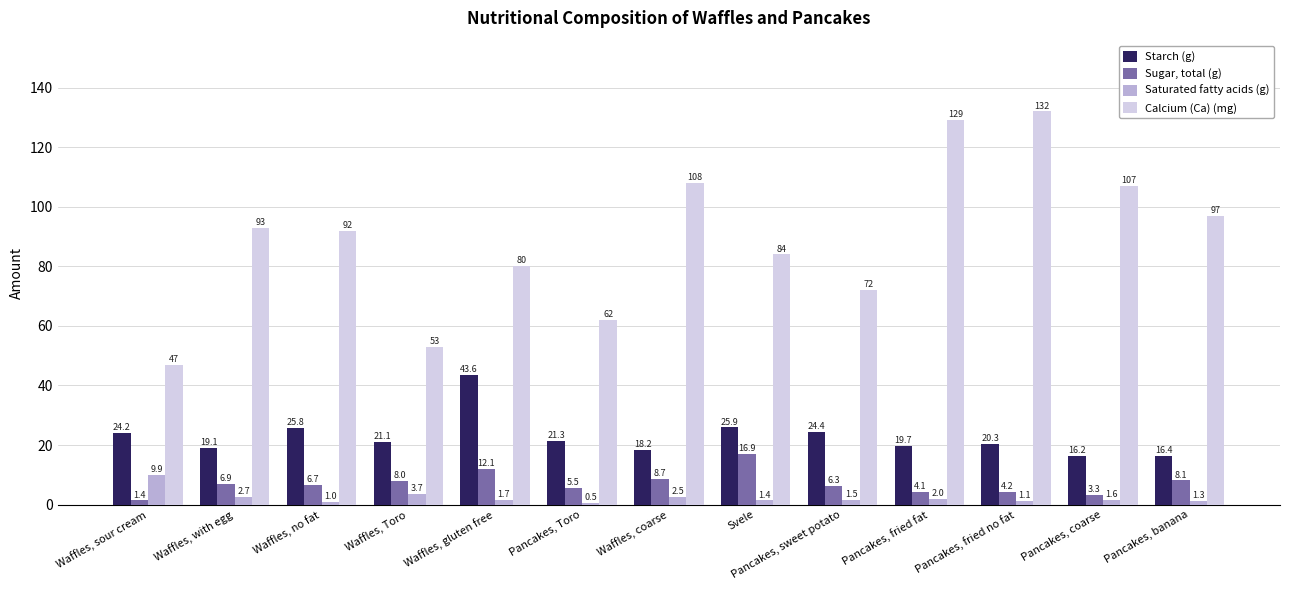

Is the value of Sugar, total (g) at Waffles, with egg greater than the value of Starch (g) at Waffles, sour cream?

No